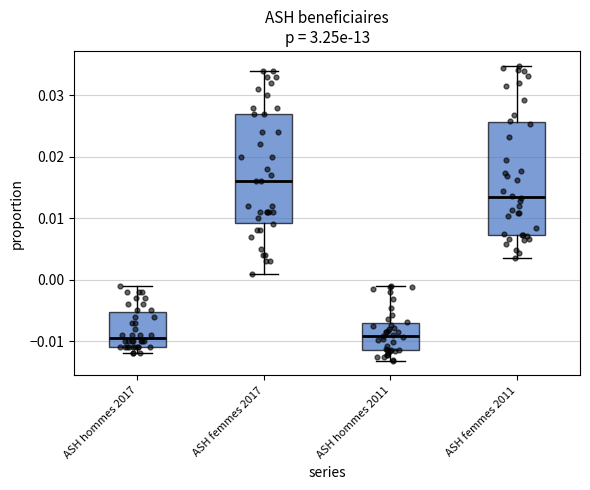

Which box has the highest median line?

ASH femmes 2017